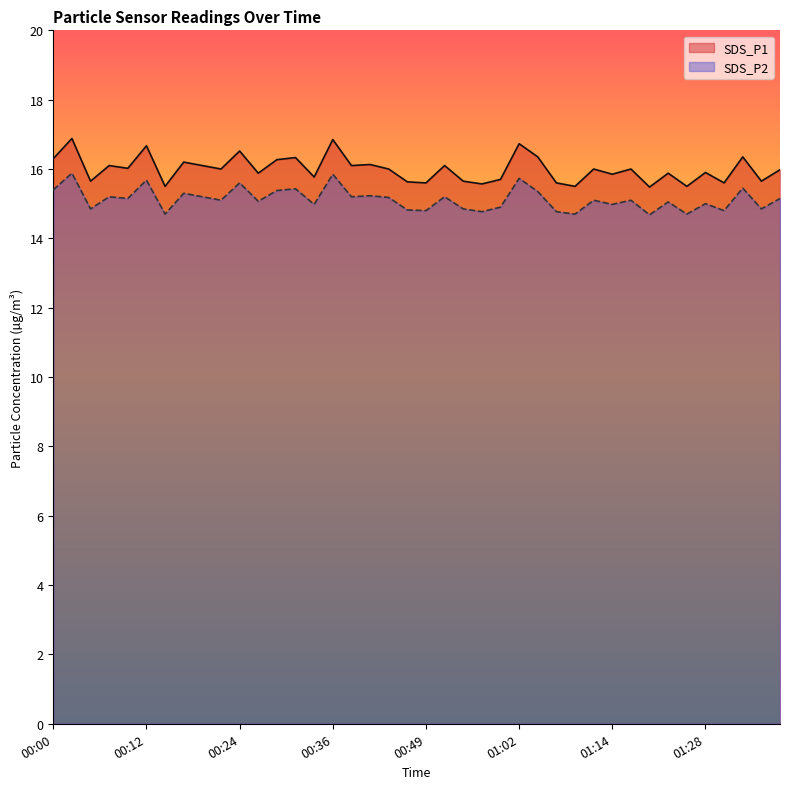

Which series has the largest total across all categories?

SDS_P1